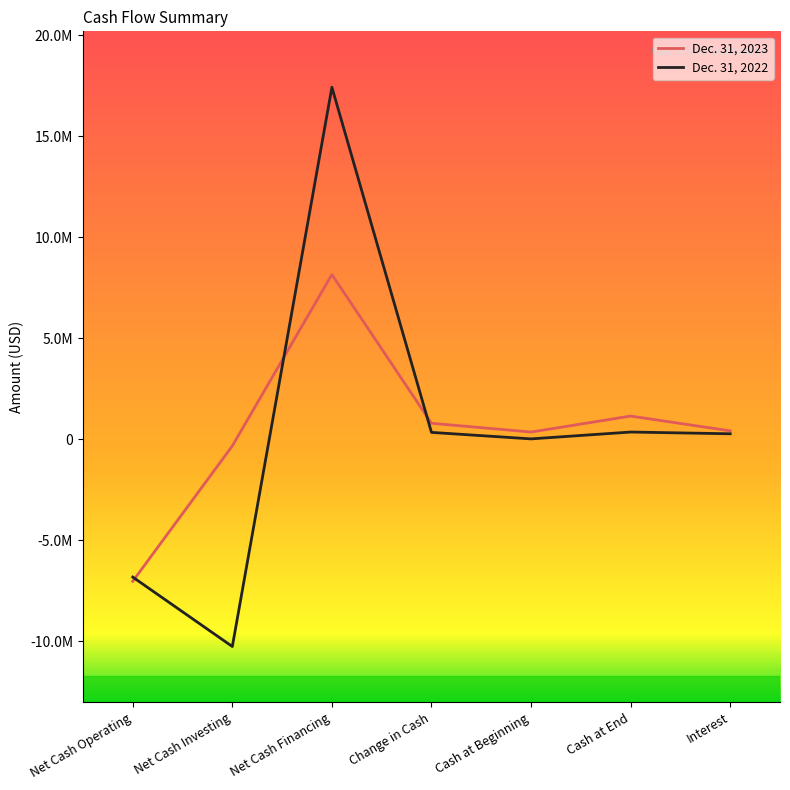

Does the chart display data point markers on the line(s)?

No